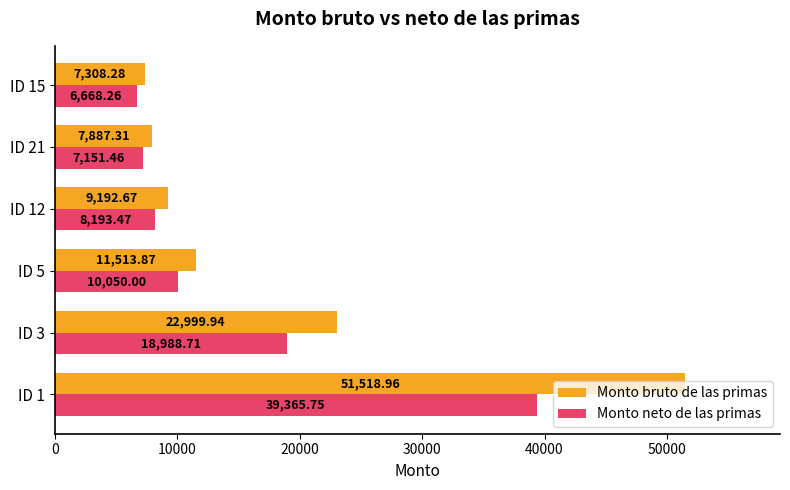

What is the sum of all Monto bruto de las primas values?

110421.0